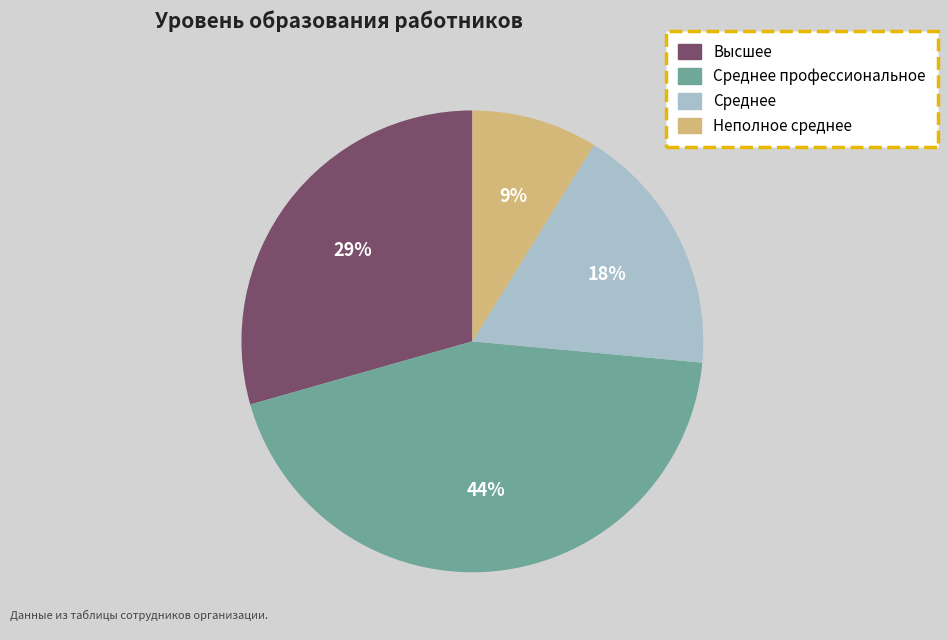

Is there any slice that represents more than half of the pie?

No